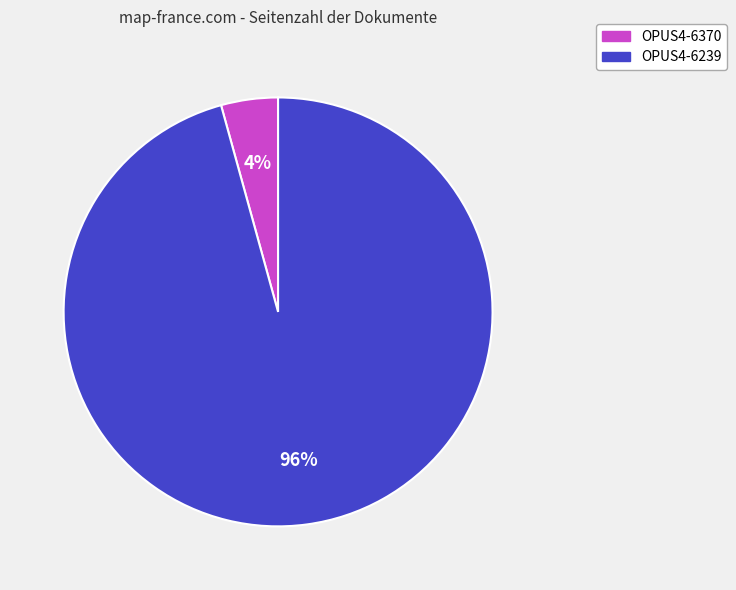

Does any single category account for the majority?

Yes